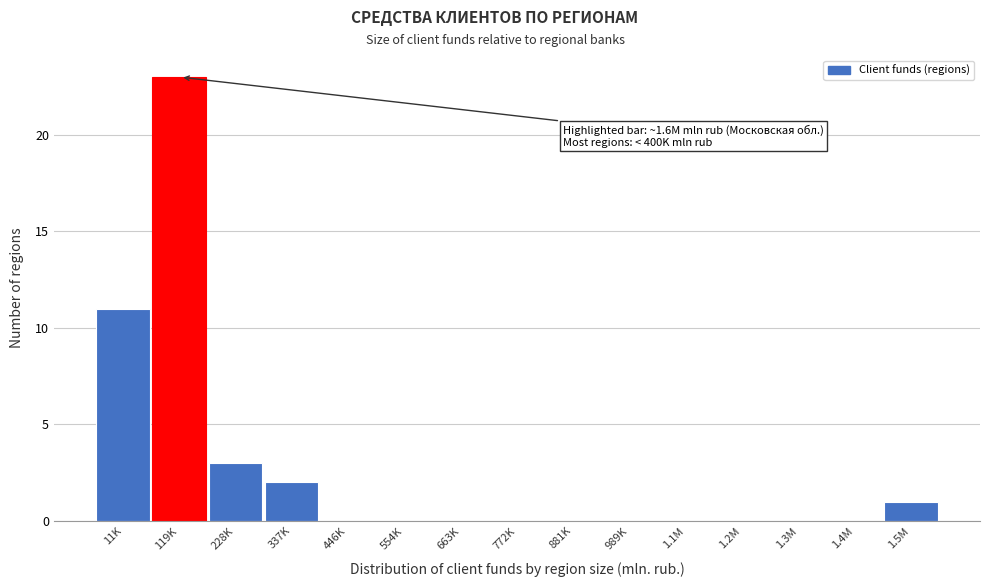

Reading left to right, what are all the values shown in this chart?

11K=11	119K=23	228K=3	337K=2	446K=0	554K=0	663K=0	772K=0	881K=0	989K=0	1.1M=0	1.2M=0	1.3M=0	1.4M=0	1.5M=1